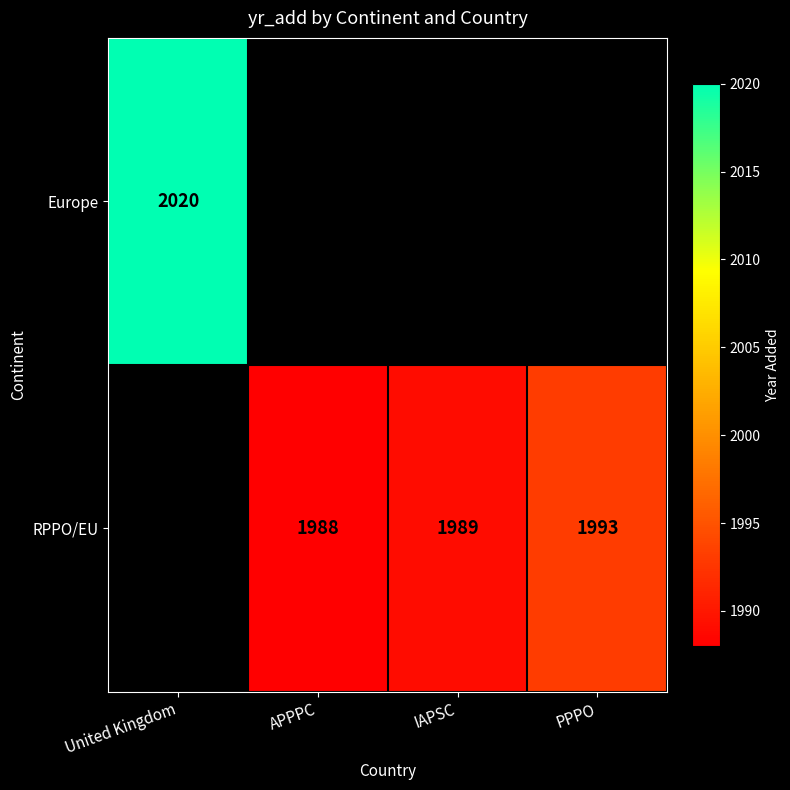

True or false: RPPO/EU has a value of 1121 at PPPO.

False